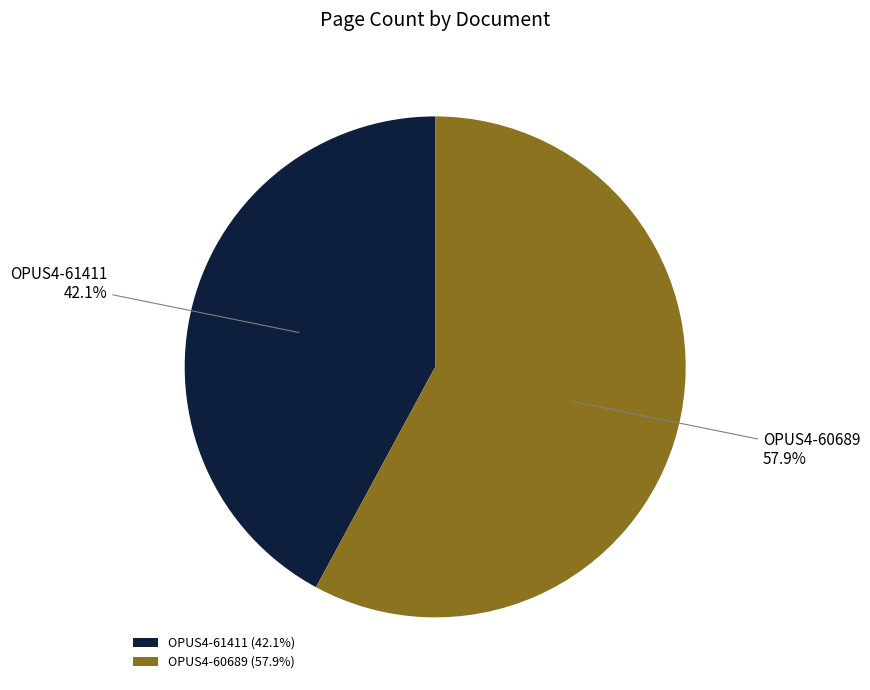

Combined, what portion of the pie is OPUS4-60689 and OPUS4-61411?

100.0%